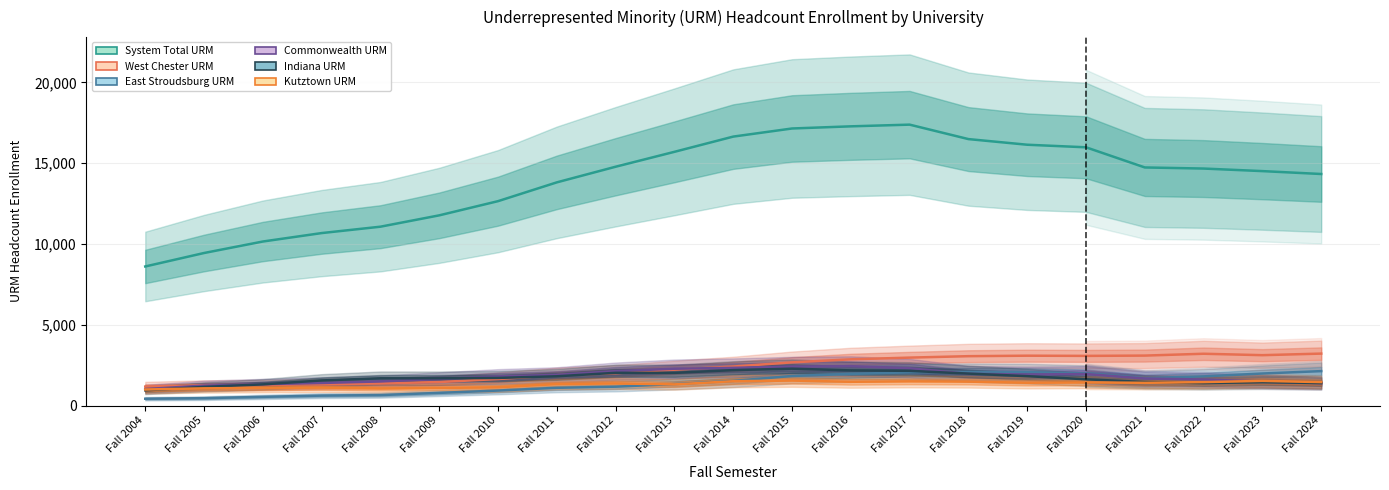

What is the smallest value displayed?

423